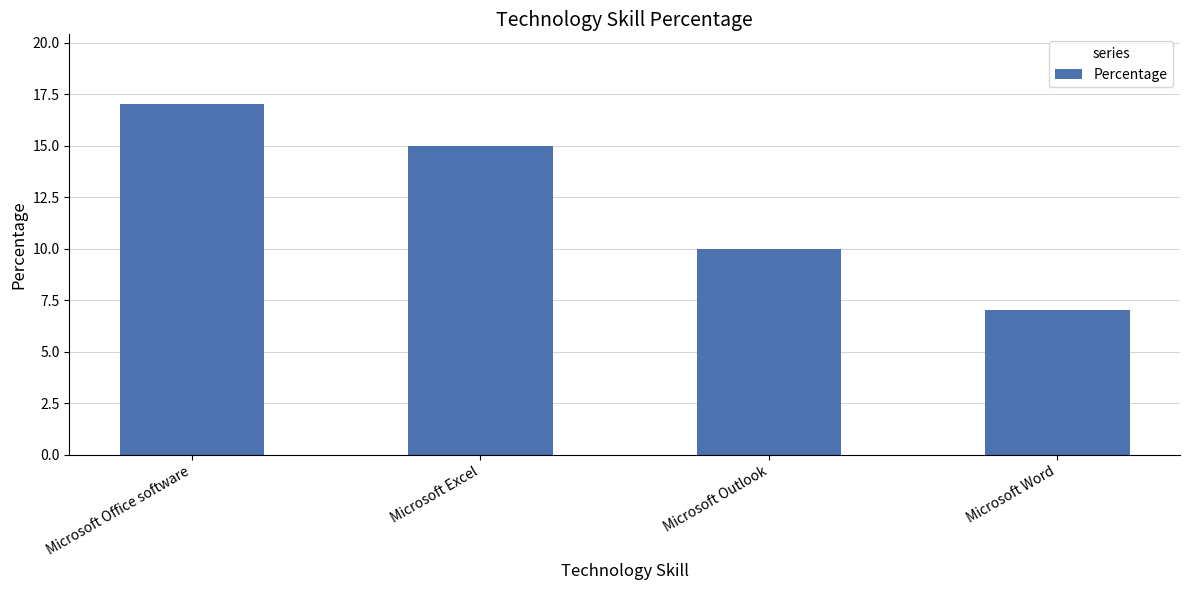

What is the maximum value shown in the chart?

17